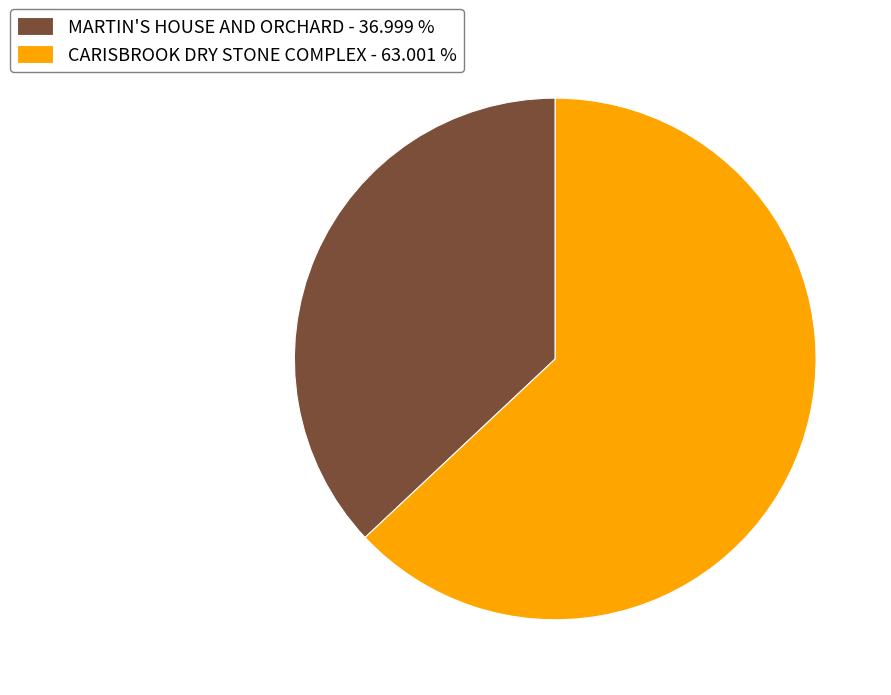

Does any single category account for the majority?

Yes